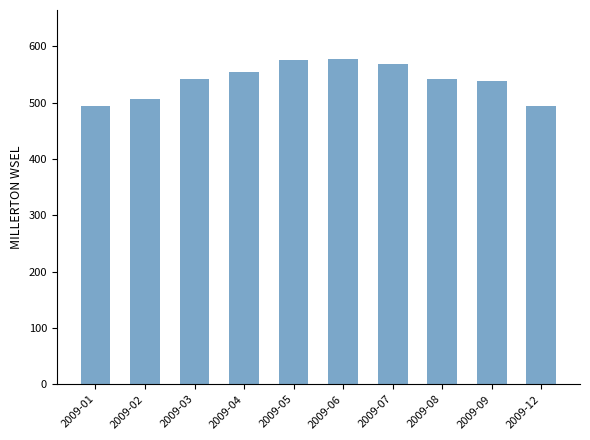

What is the value of the 4th bar from the left?

555.2